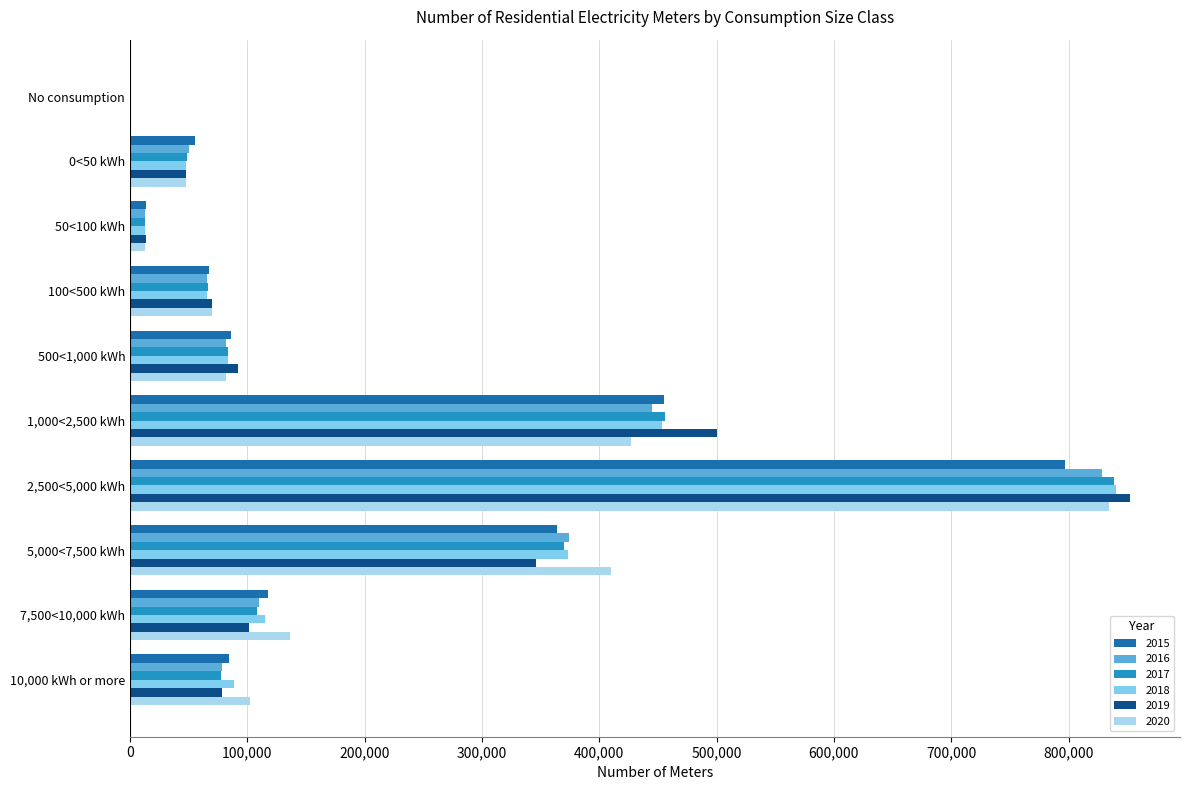

What is the greatest value displayed?

852398